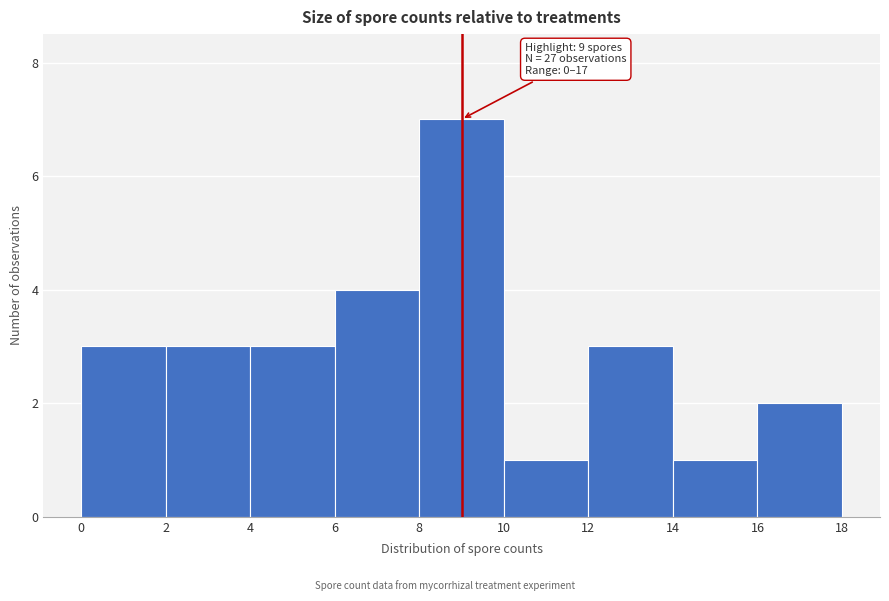

Over which range of the x-axis is the bar tallest?

8 to 10